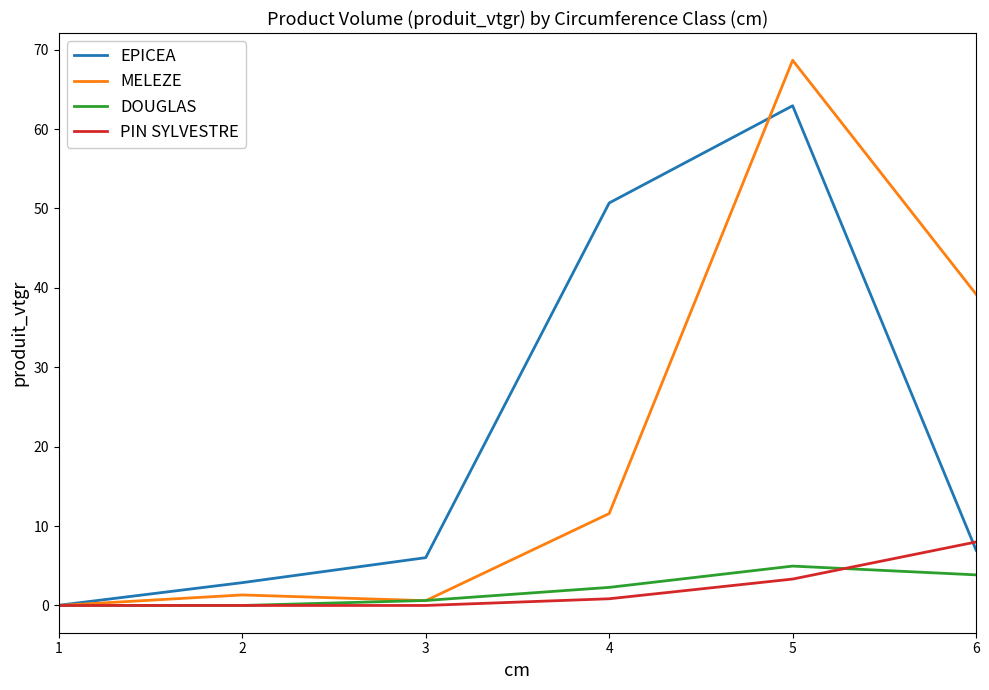

Rank the series by their maximum value, from lowest to highest.

DOUGLAS, PIN SYLVESTRE, EPICEA, MELEZE